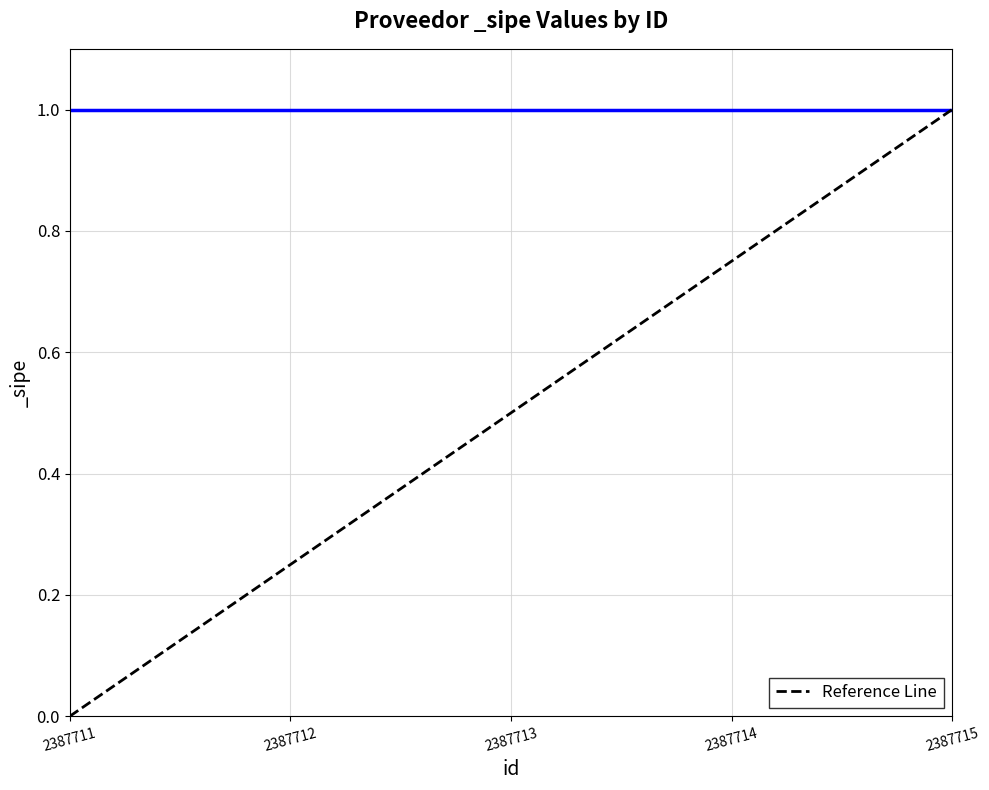

At which label is the value closest to 0?

2387711